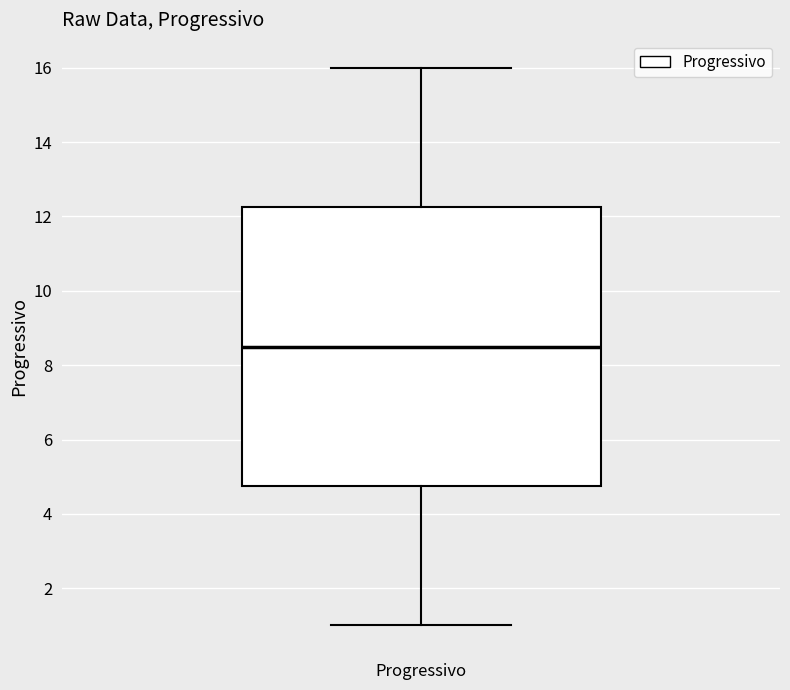

Transcribe this box plot: give where the median line is, the range the box spans, and where the two whiskers end, as read against the y-axis. The values are not printed on the chart, so give them approximately, as read against the axis.

median 8.6, box 4.8 to 12.2, whiskers 1.0 to 16.0